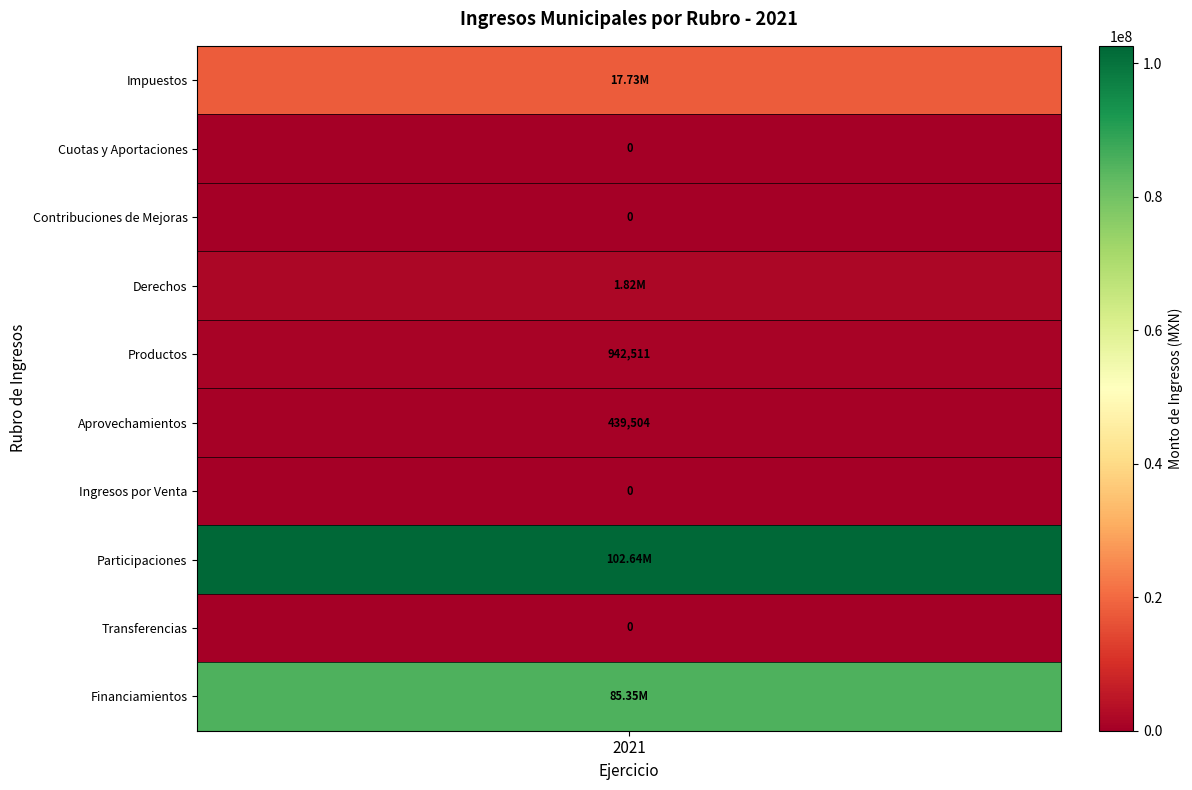

Which category has the highest value in the Monto (MXN) series?

Participaciones